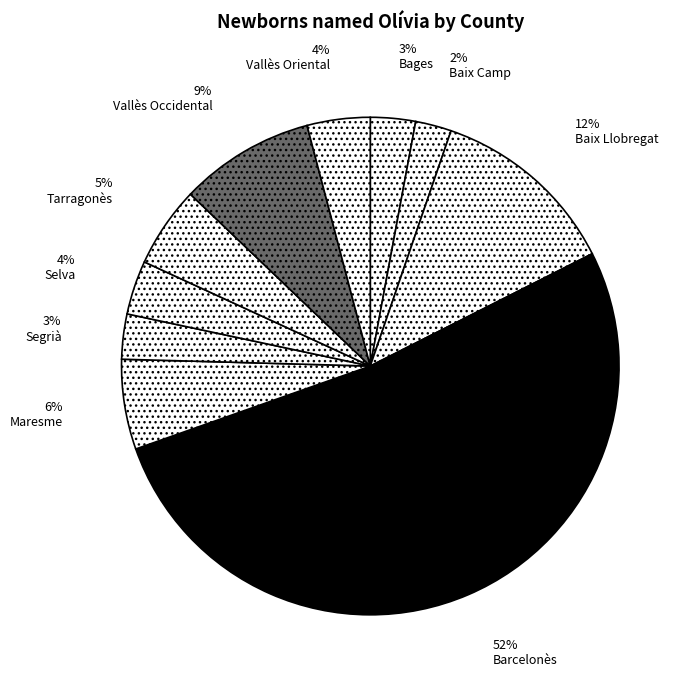

Is there any slice that represents more than half of the pie?

Yes